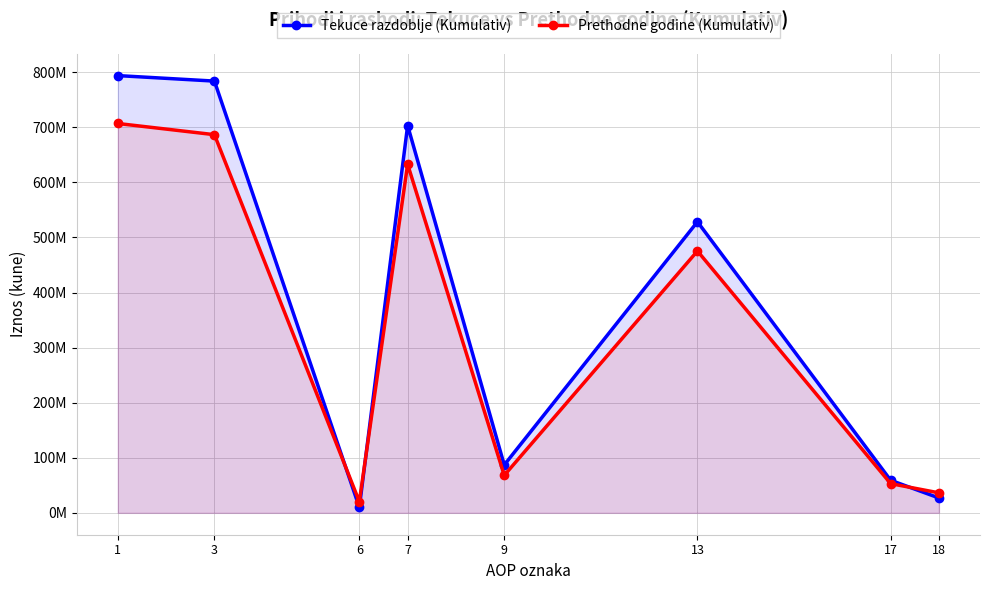

Between which two adjacent categories do Tekuce razdoblje (Kumulativ) and Prethodne godine (Kumulativ) first intersect?

3 and 6